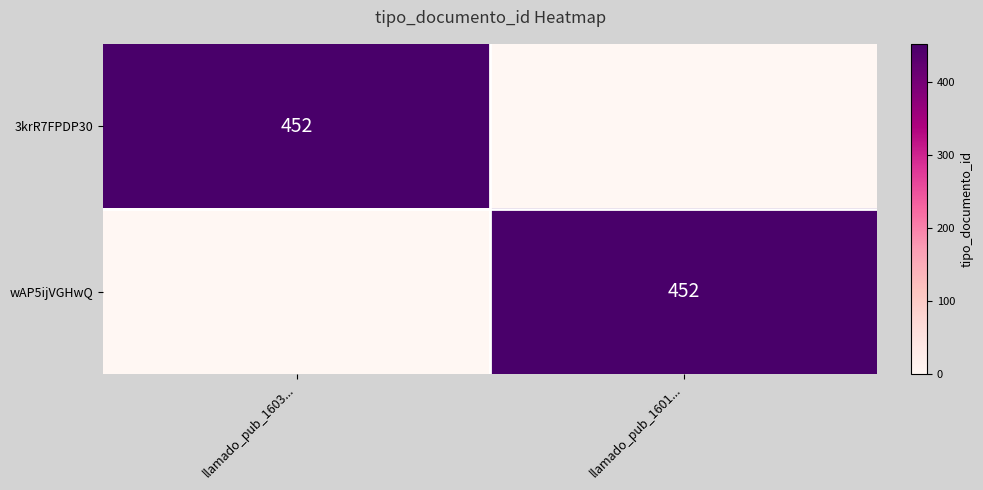

The value of wAP5ijVGHwQ at llamado_pub_1601... is 452. True or false?

True